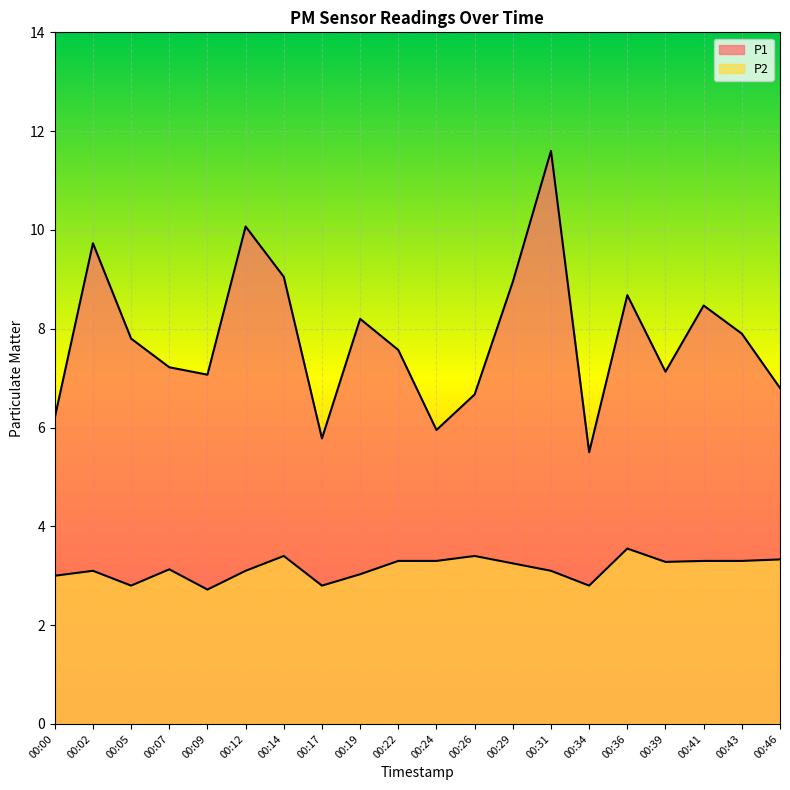

Reading left to right, extract all data points from this chart.

P1: 00:00=6.2	00:02=9.7	00:05=7.8	00:07=7.2	00:09=7.1	00:12=10.1	00:14=9.1	00:17=5.8	00:19=8.2	00:22=7.6	00:24=6.0	00:26=6.7	00:29=8.9	00:31=11.6	00:34=5.5	00:36=8.7	00:39=7.1	00:41=8.5	00:43=7.9	00:46=6.8
P2: 00:00=3.0	00:02=3.1	00:05=2.8	00:07=3.1	00:09=2.7	00:12=3.1	00:14=3.4	00:17=2.8	00:19=3.0	00:22=3.3	00:24=3.3	00:26=3.4	00:29=3.2	00:31=3.1	00:34=2.8	00:36=3.5	00:39=3.3	00:41=3.3	00:43=3.3	00:46=3.3